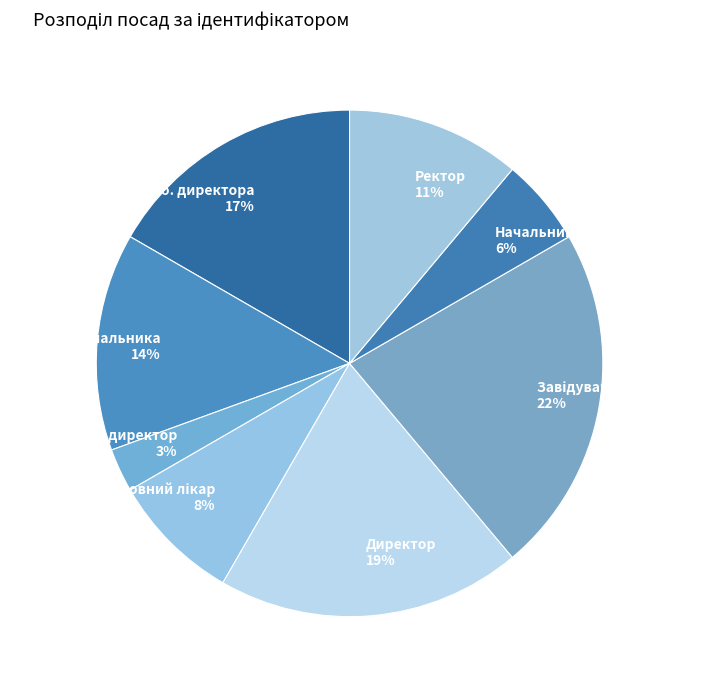

Count the number of slices in the pie.

8